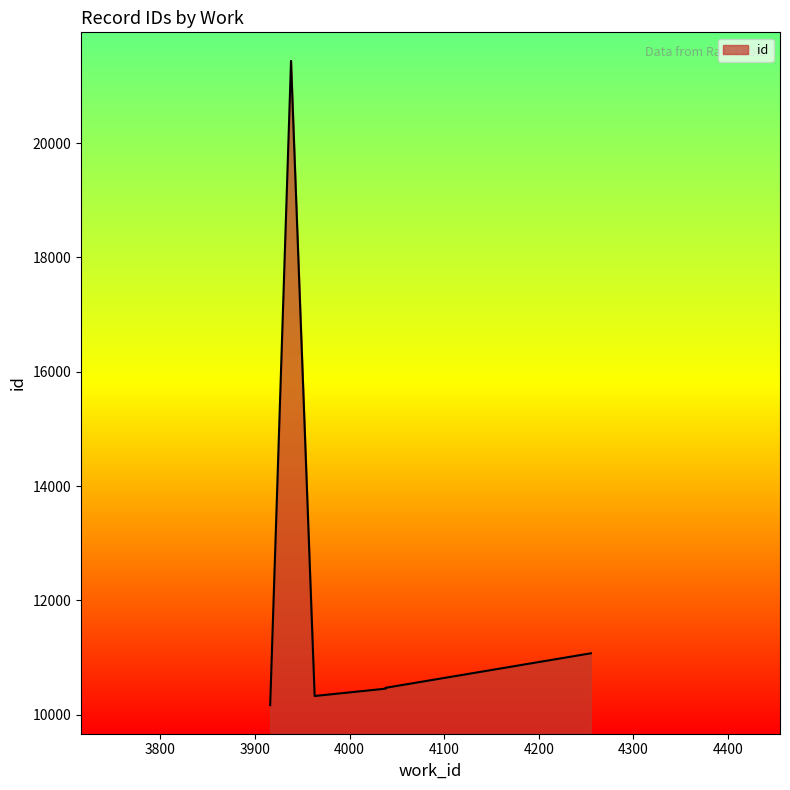

What is the approximate value at 4038, to the nearest 100?

10500